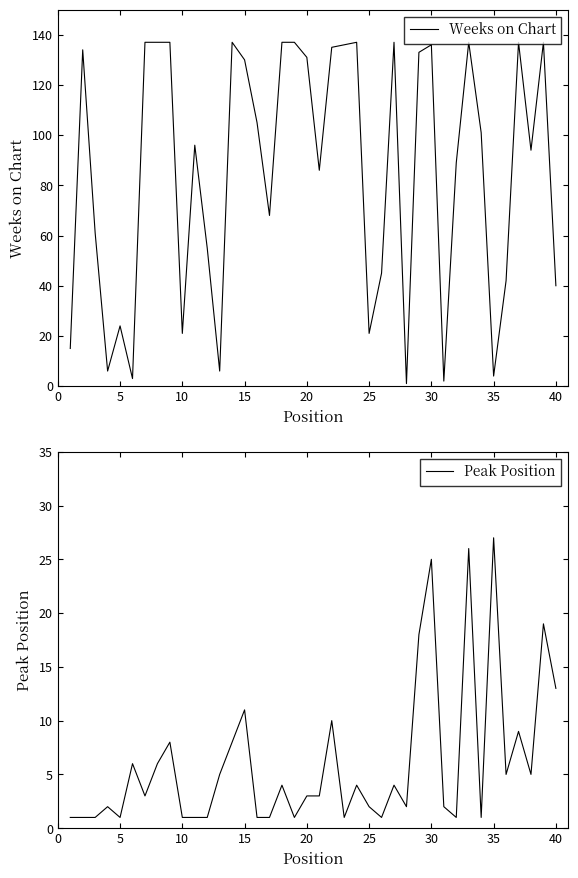

Is it true that Weeks on Chart equals 15 at 25?

False